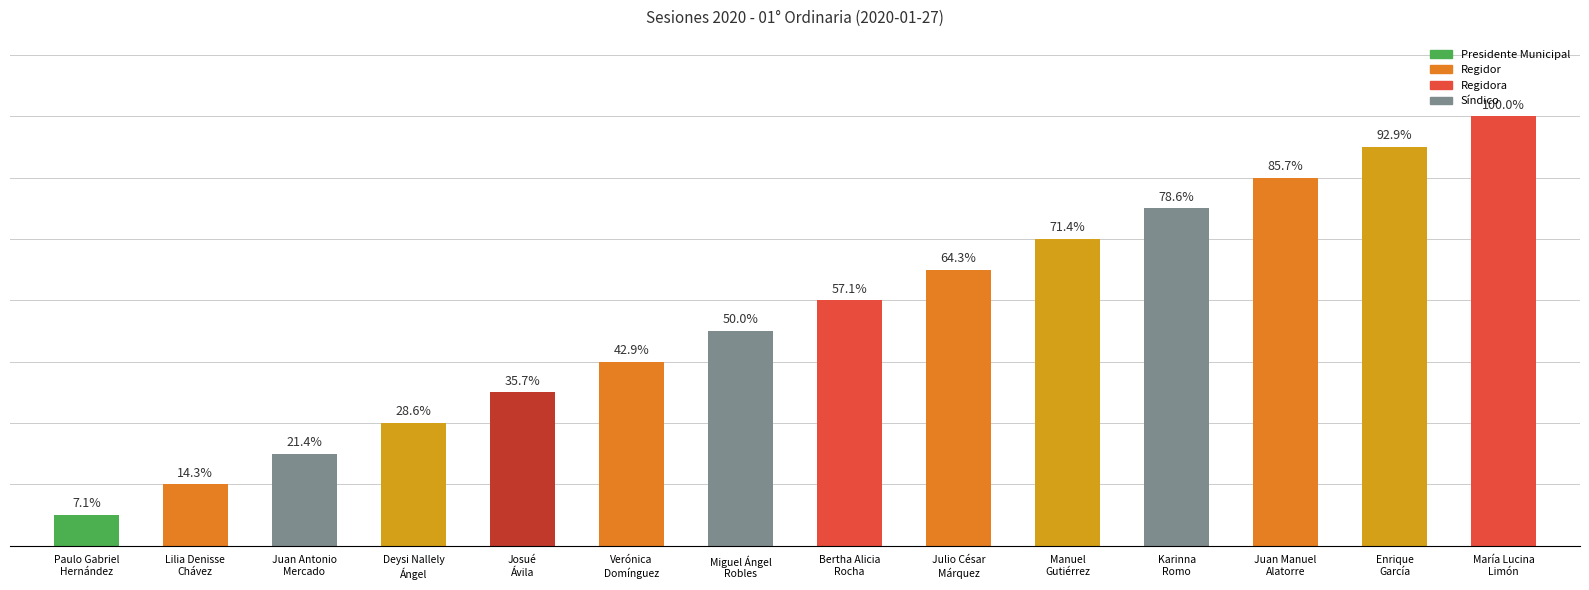

Reading left to right, list all the values displayed in this chart.

1	2	3	4	5	6	7	8	9	10	11	12	13	14